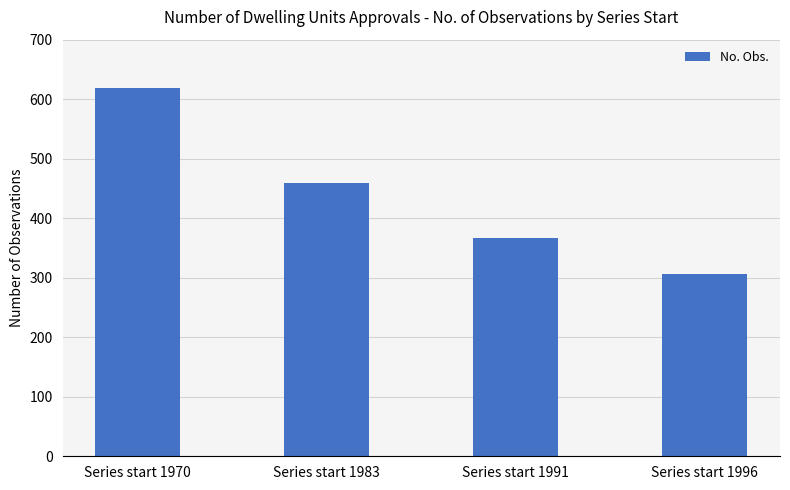

What is the maximum value shown in the chart?

619